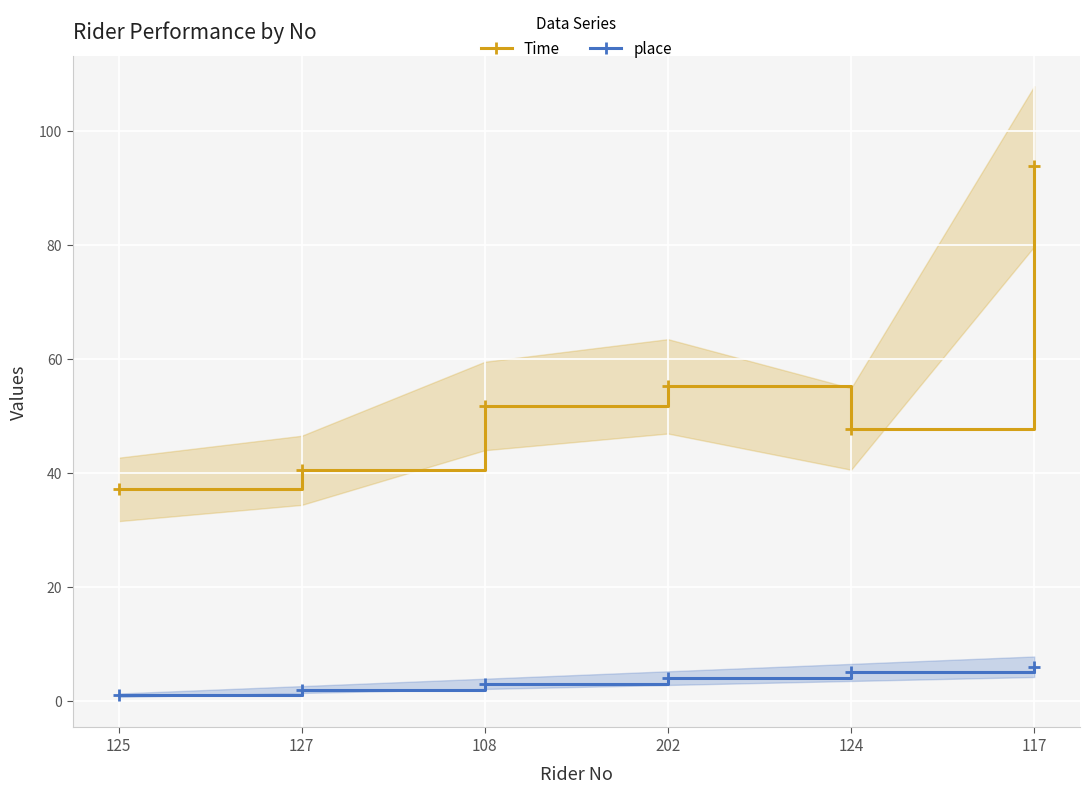

How many categories are shown in the chart?

6